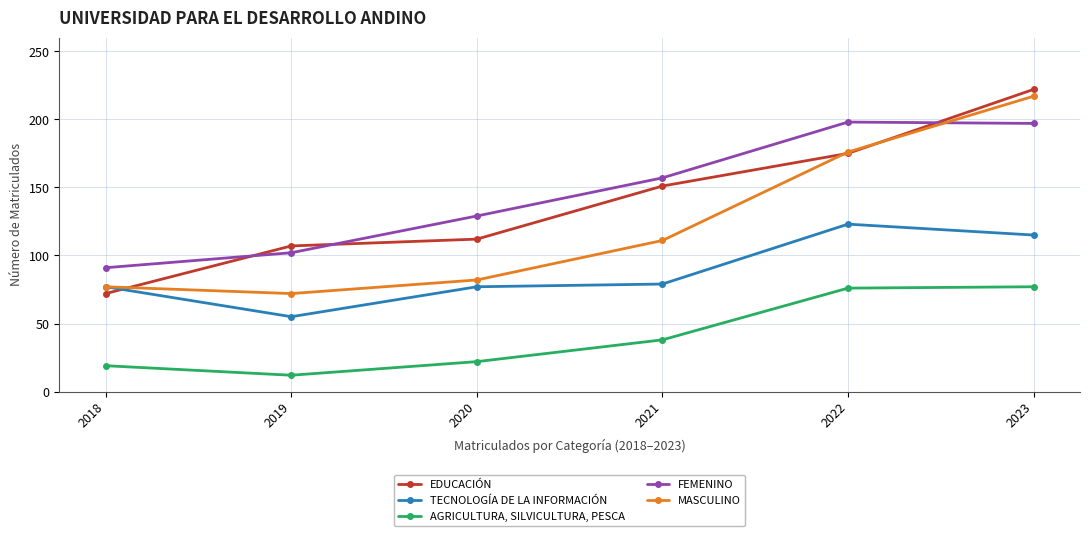

What is the value of the MASCULINO point at the 5th from the left?

176